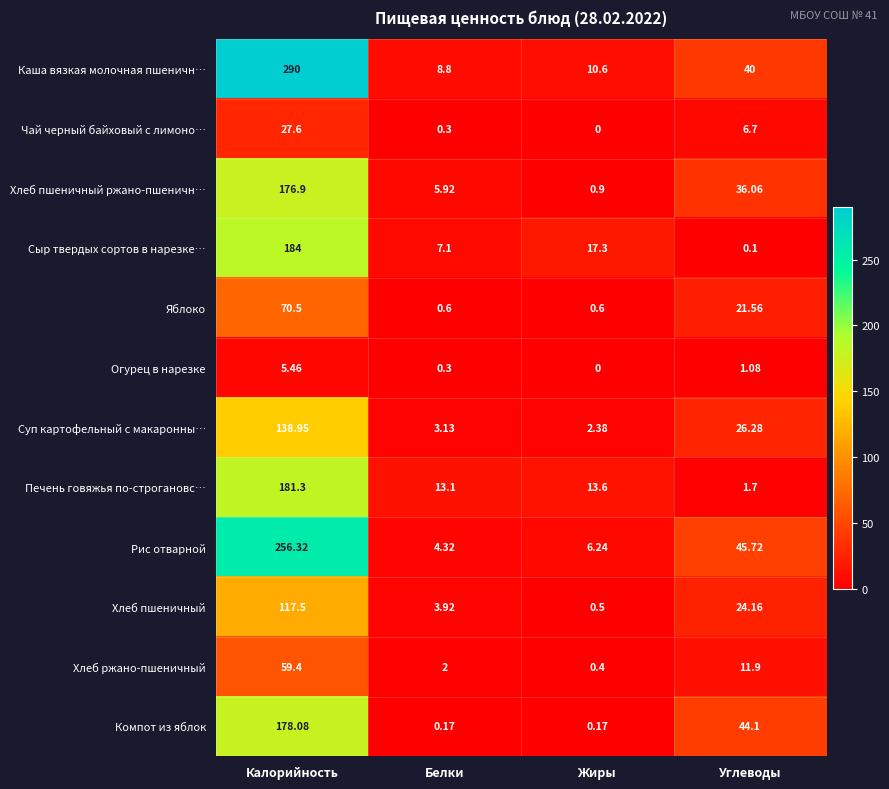

How many series are shown in this chart?

12